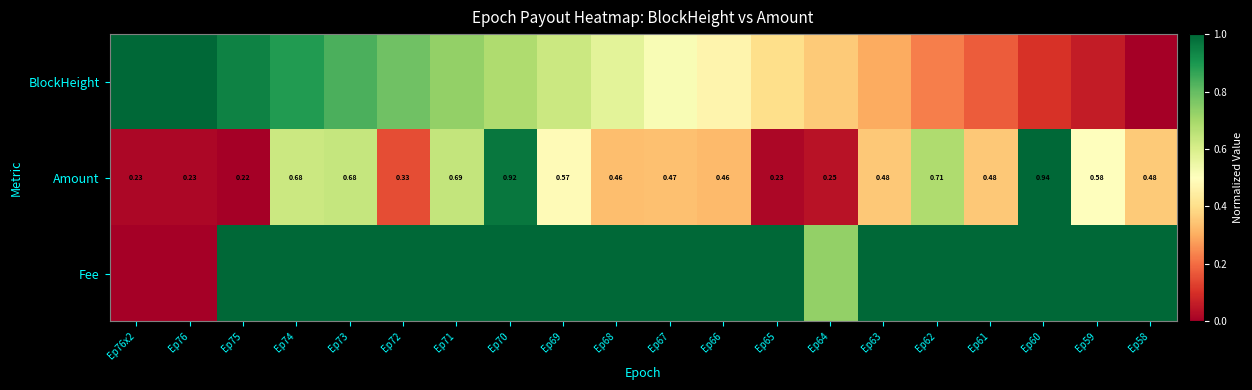

Is it true that Fee equals 1.0 at Ep69?

True